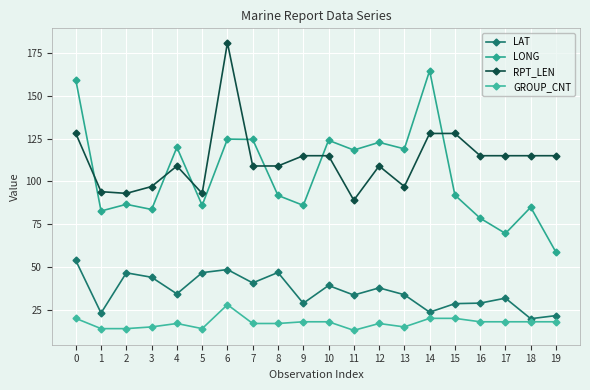

How many values in the RPT_LEN series are below 115?

10